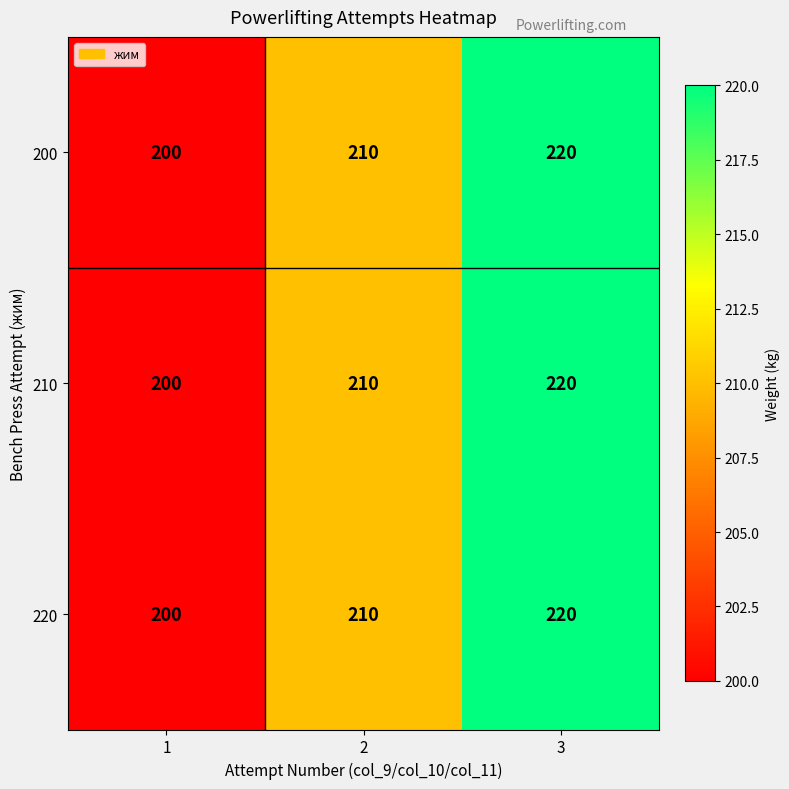

At which category is the sum across all series the highest?

3